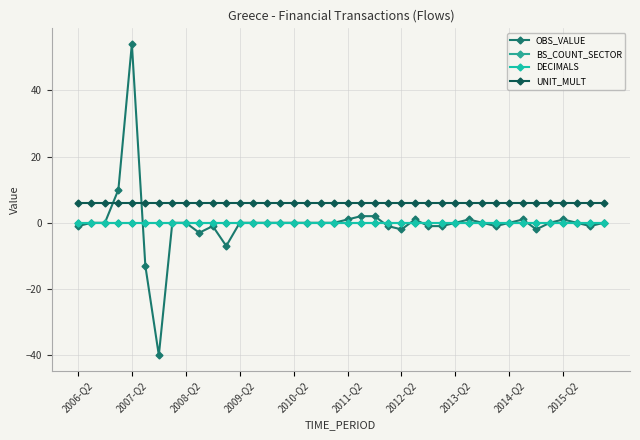

Does the chart have visible grid lines?

Yes